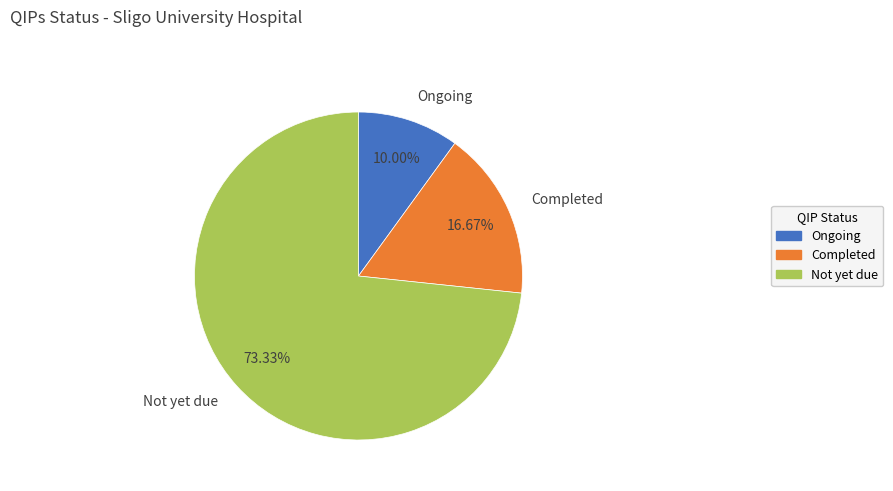

What percentage is the Ongoing slice, to the nearest percent?

10%